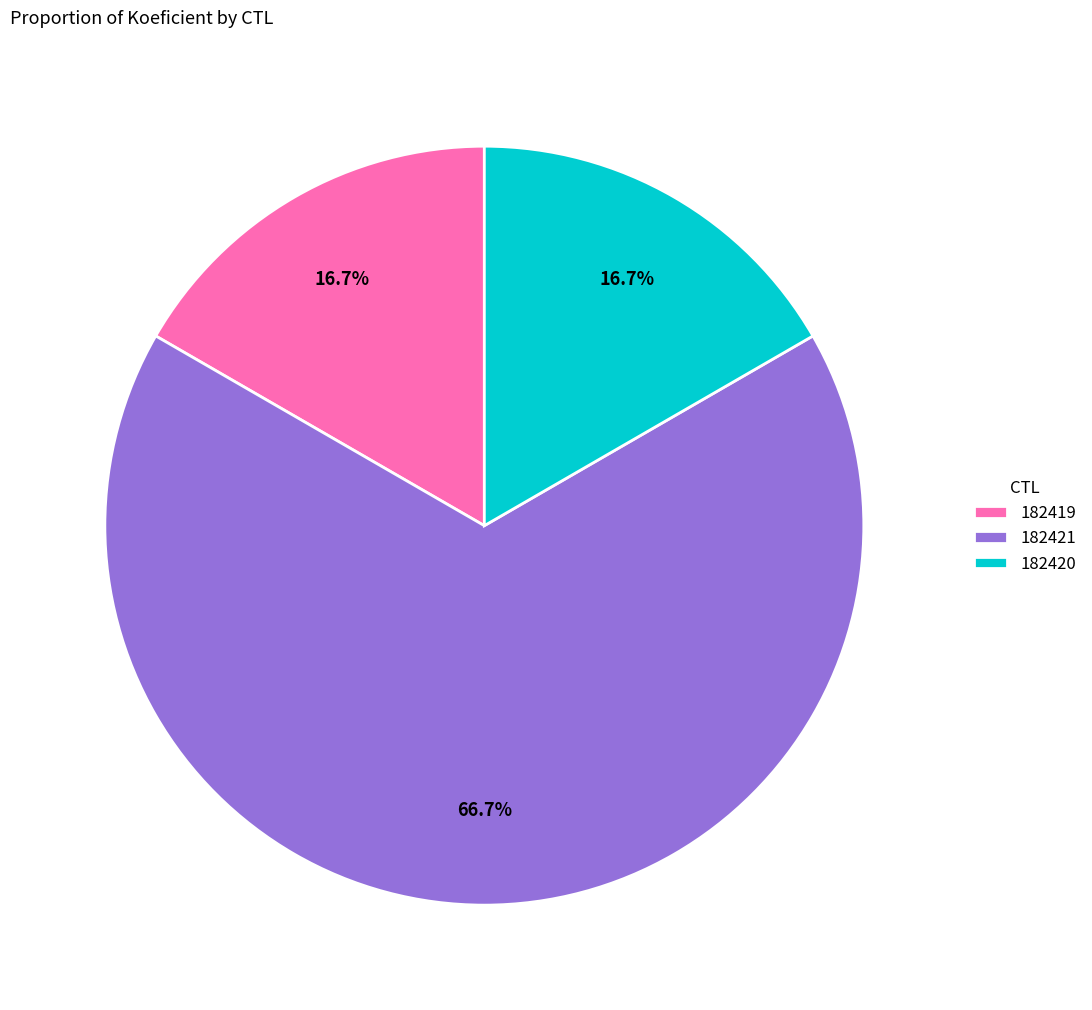

Count the number of slices in the pie.

3